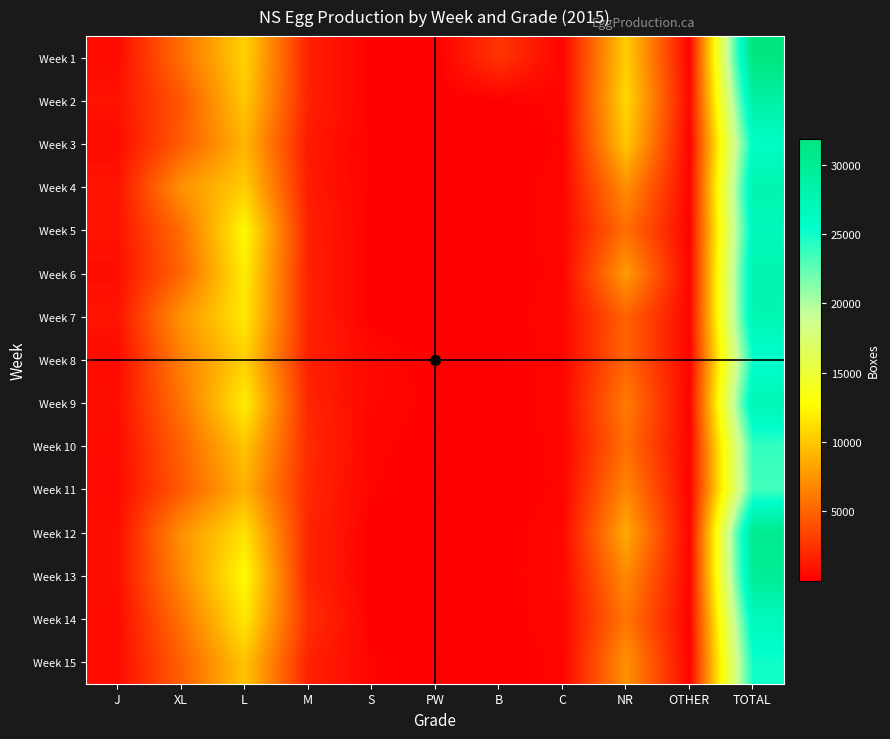

Rank the series by their maximum value, from lowest to highest.

Week 11, Week 10, Week 15, Week 8, Week 3, Week 5, Week 14, Week 9, Week 7, Week 6, Week 4, Week 2, Week 13, Week 12, Week 1